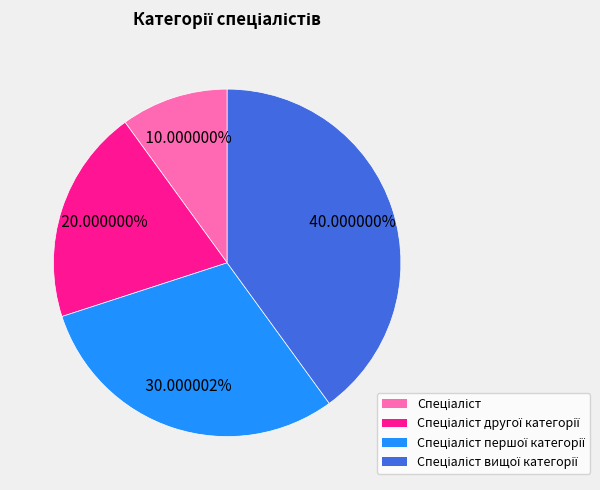

Is there a majority slice in this chart?

No